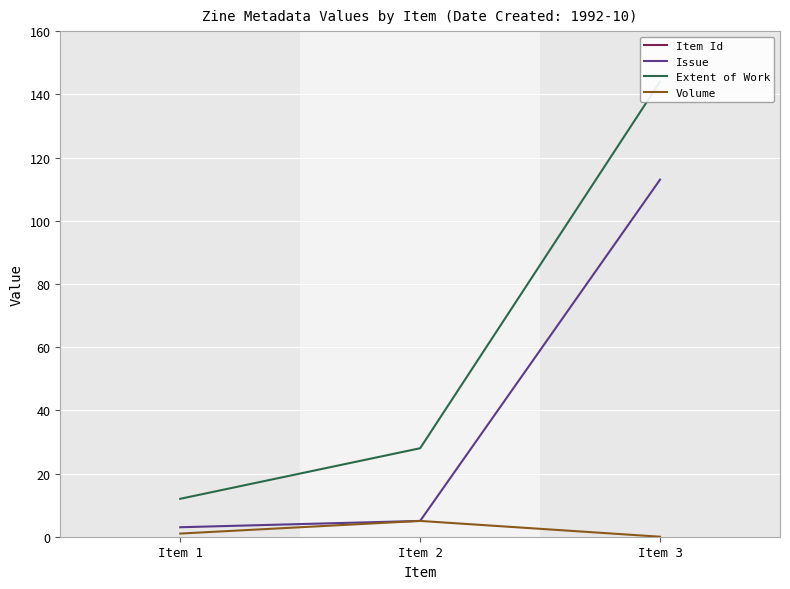

At which label does Item Id reach its peak?

Item 3